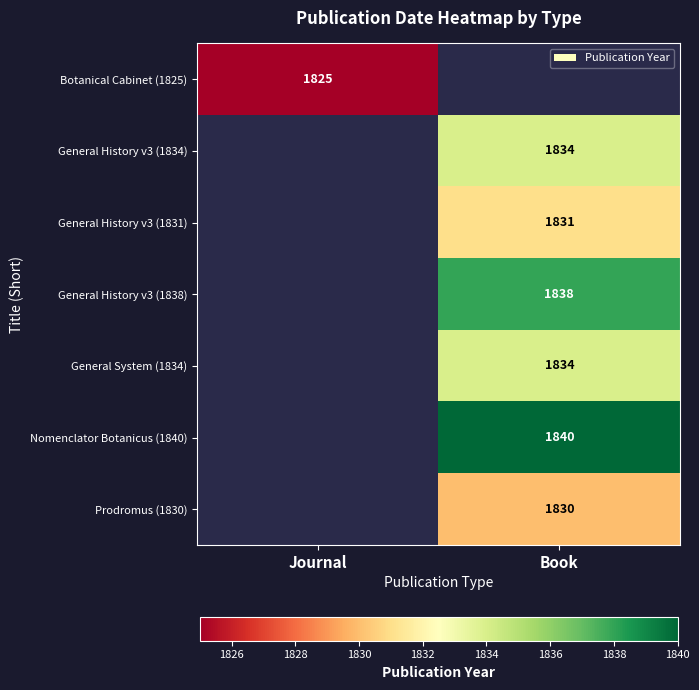

Is it true that General System (1834) equals 3088 at Book?

False